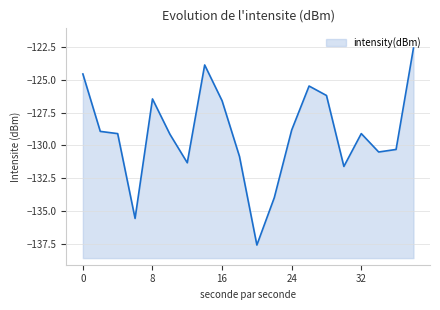

How many lines are shown in the chart?

1